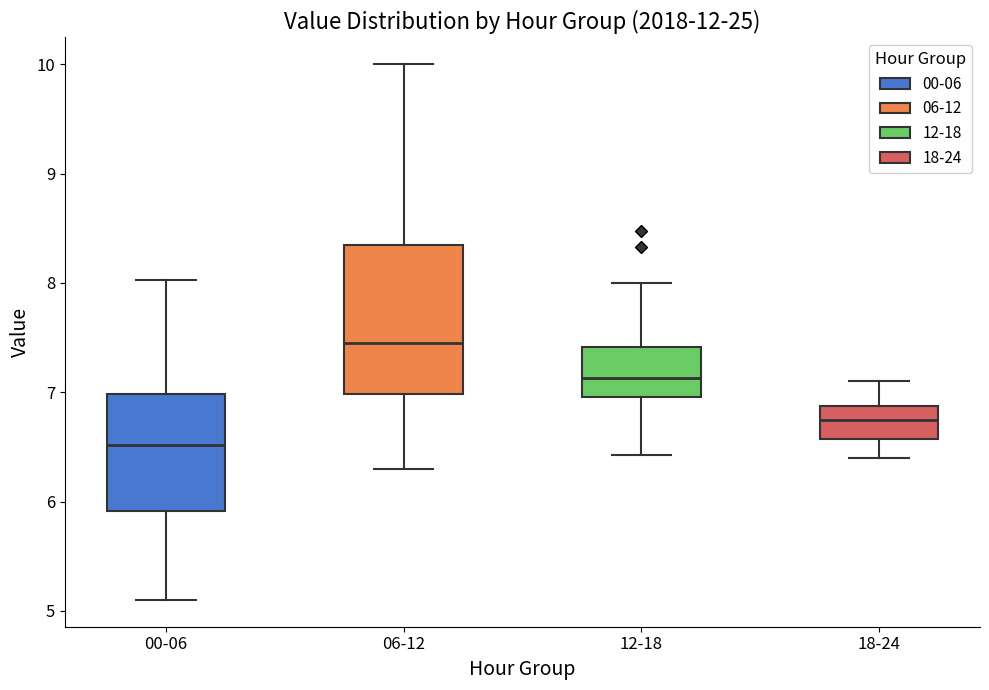

Where does the upper whisker of the box for 18-24 end on the y-axis? The values are not printed on the chart, so give them approximately, as read against the axis.

7.1